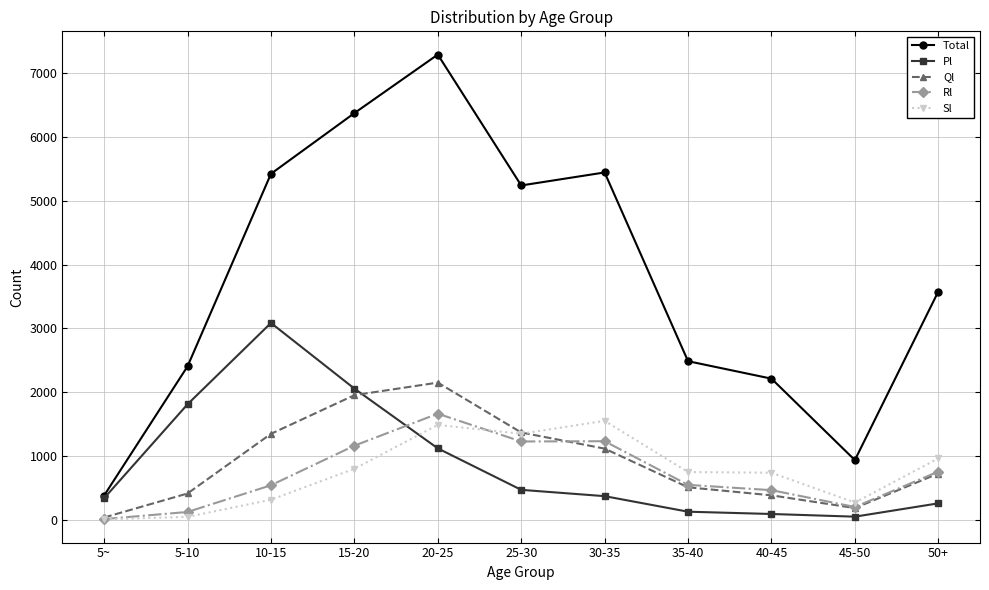

True or false: Ql and Sl cross at least once.

True